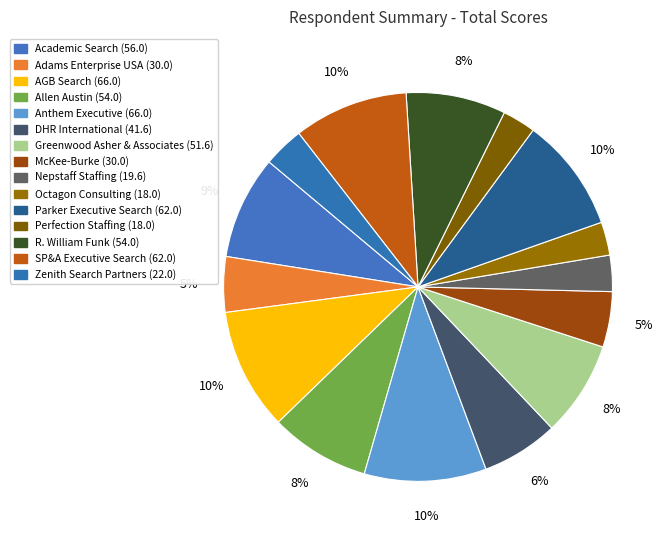

Is there any slice that represents more than half of the pie?

No